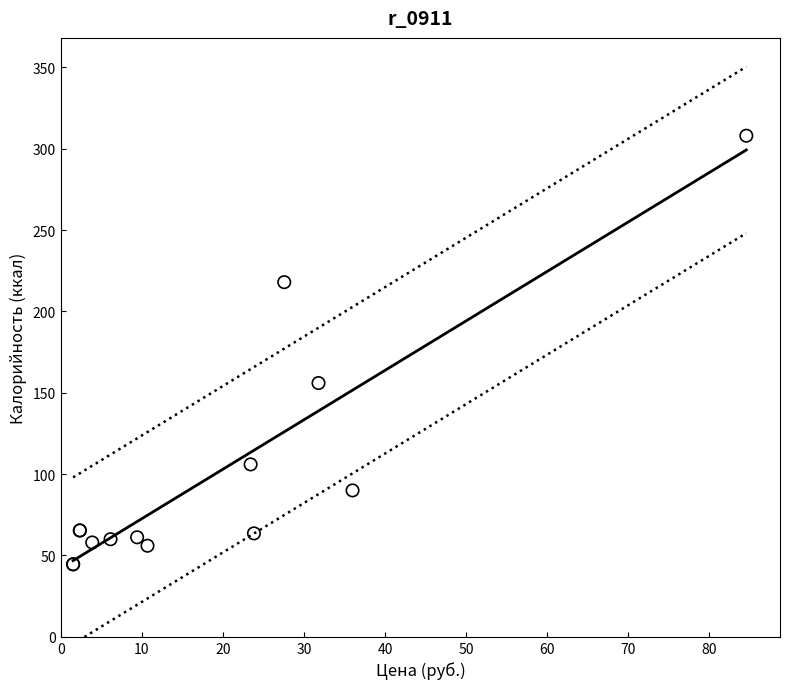

What Y value in the scatter plot is closest to 176?

156.0